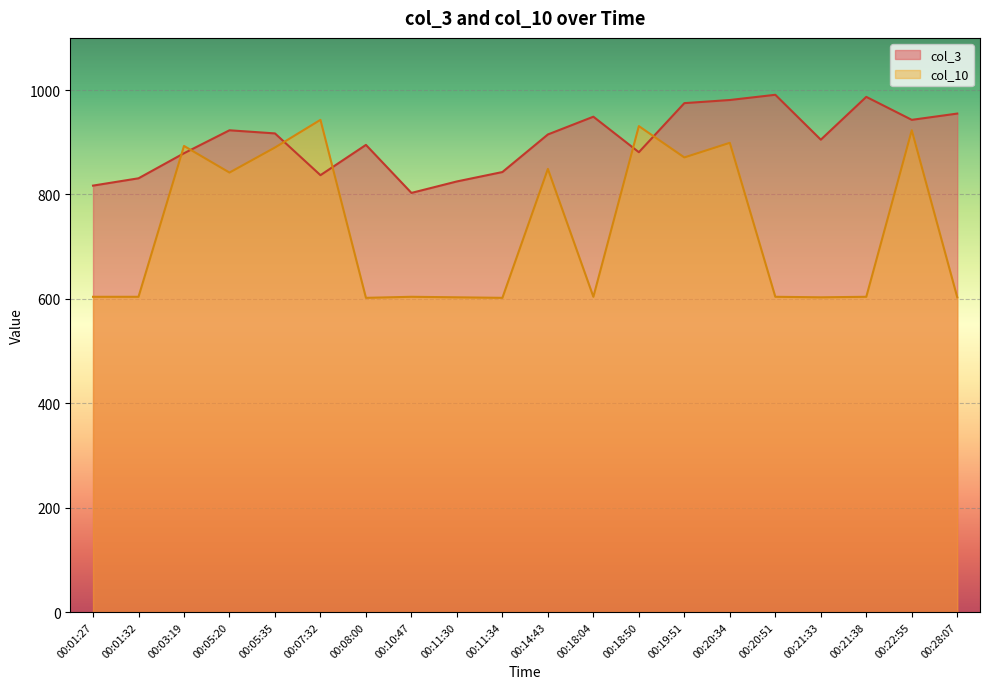

Where is the first local maximum for col_10?

00:03:19